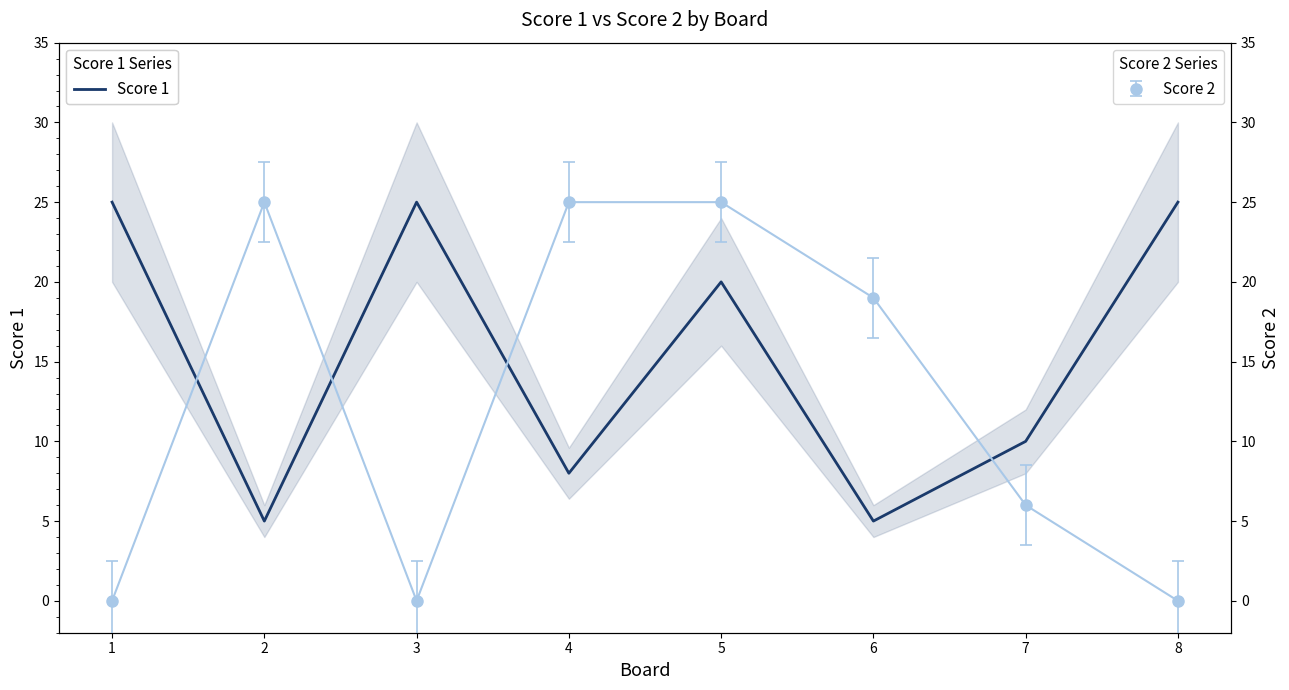

Rank the categories by value from highest to lowest.

1, 3, 8, 5, 7, 4, 2, 6